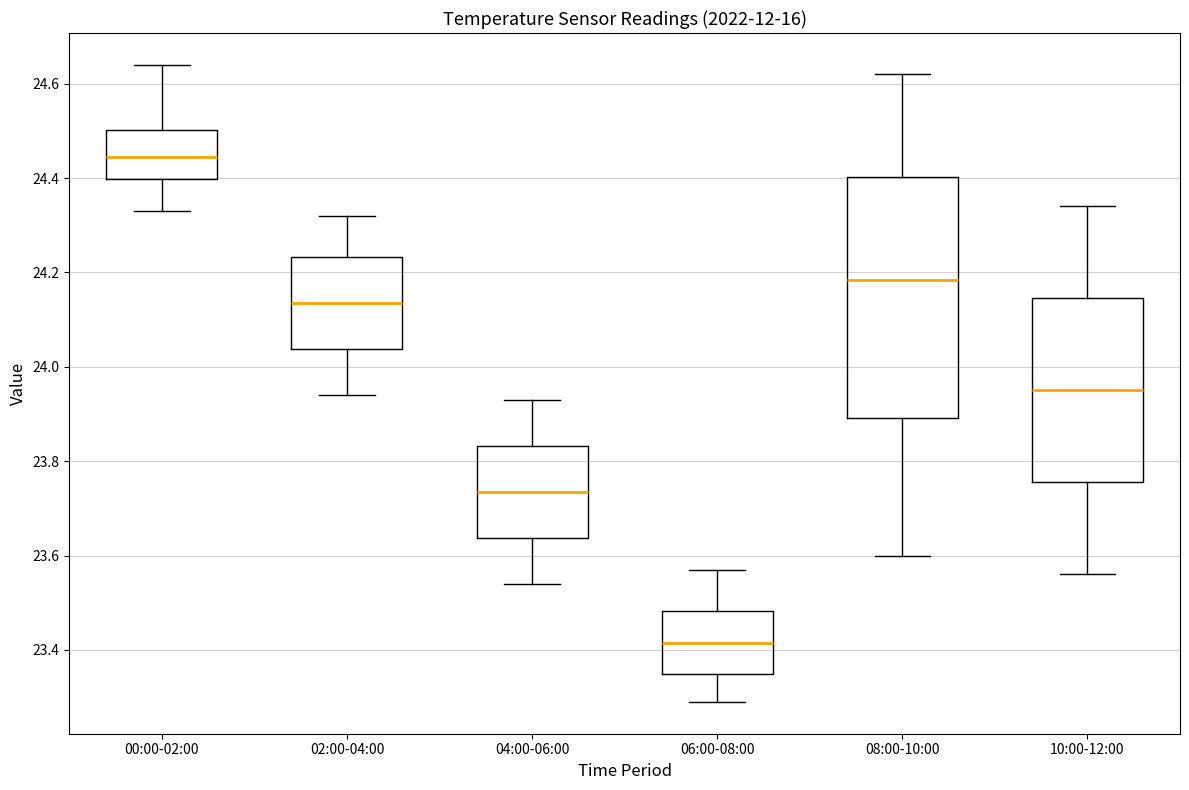

Reading left to right, read every box against the y-axis: the position of its median line, the range the box covers, and the ends of its whiskers. The values are not printed on the chart, so give them approximately, as read against the axis.

00:00-02:00: median 24.44, box 24.40 to 24.50, whiskers 24.34 to 24.64
02:00-04:00: median 24.14, box 24.04 to 24.24, whiskers 23.94 to 24.32
04:00-06:00: median 23.74, box 23.64 to 23.84, whiskers 23.54 to 23.94
06:00-08:00: median 23.42, box 23.36 to 23.48, whiskers 23.30 to 23.58
08:00-10:00: median 24.18, box 23.90 to 24.40, whiskers 23.60 to 24.62
10:00-12:00: median 23.96, box 23.76 to 24.14, whiskers 23.56 to 24.34